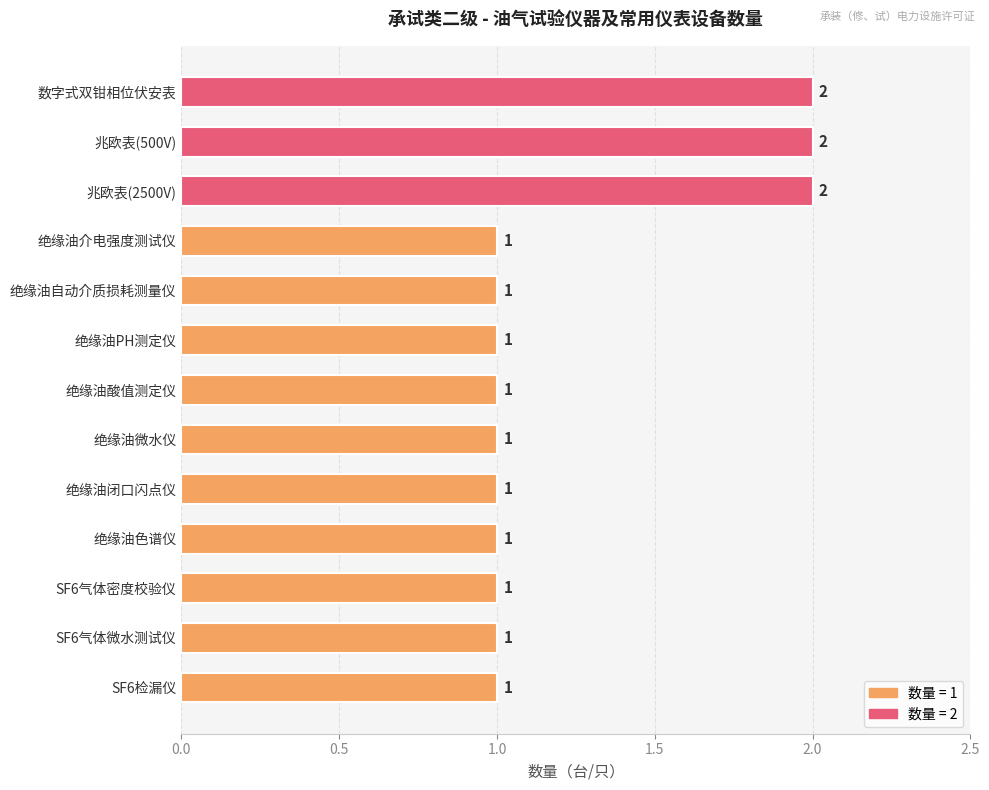

The chart shows a value of 2 at 数字式双钳相位伏安表. True or false?

True